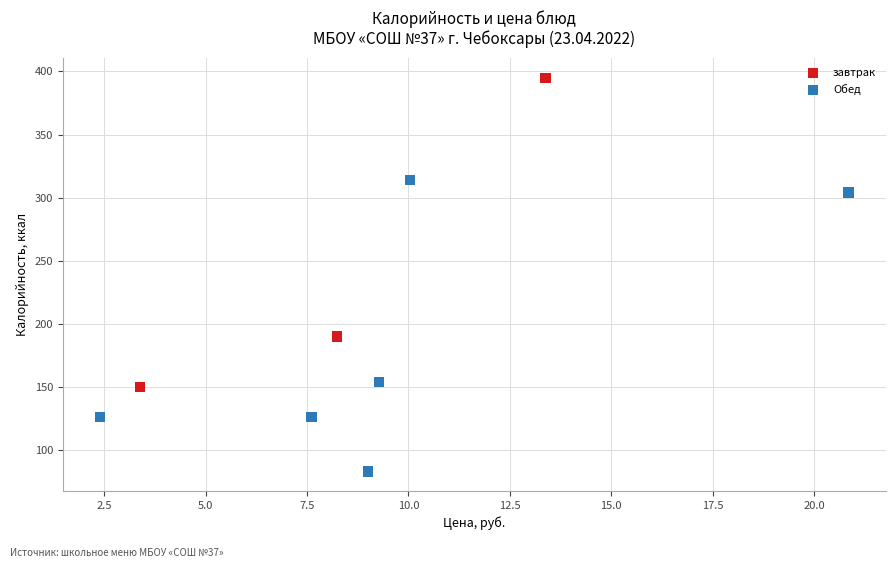

Which series reaches the minimum Y coordinate?

Обед